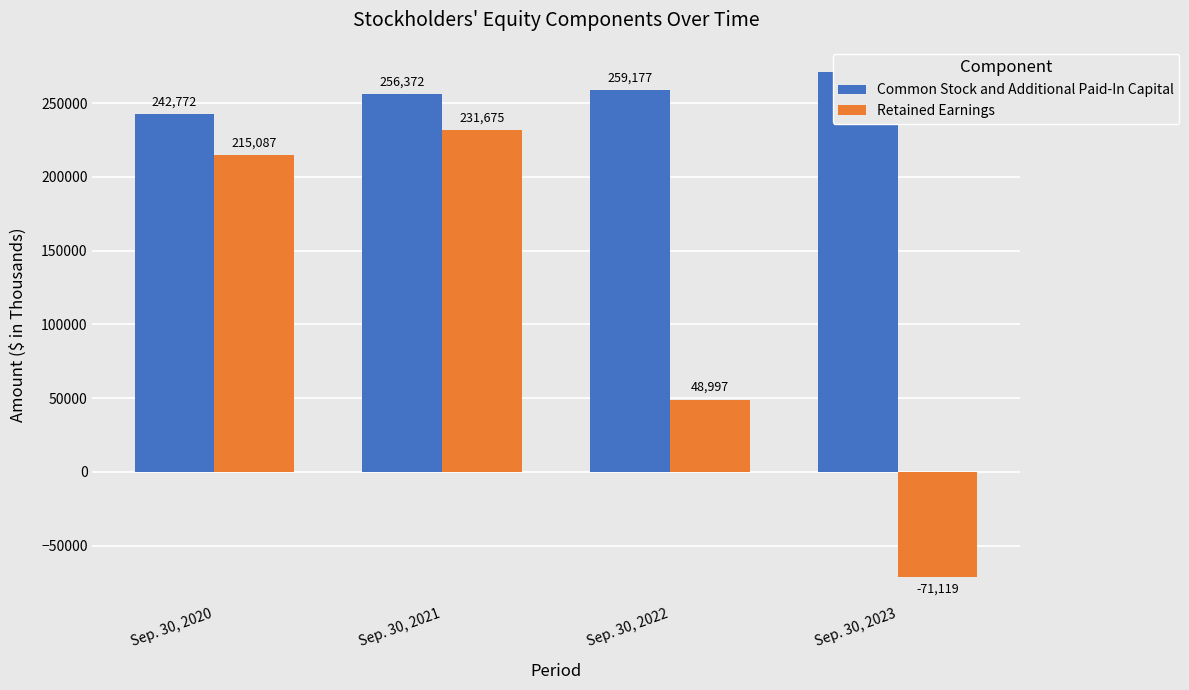

Between Sep. 30, 2021 and Sep. 30, 2022, which series saw the biggest shift?

Retained Earnings